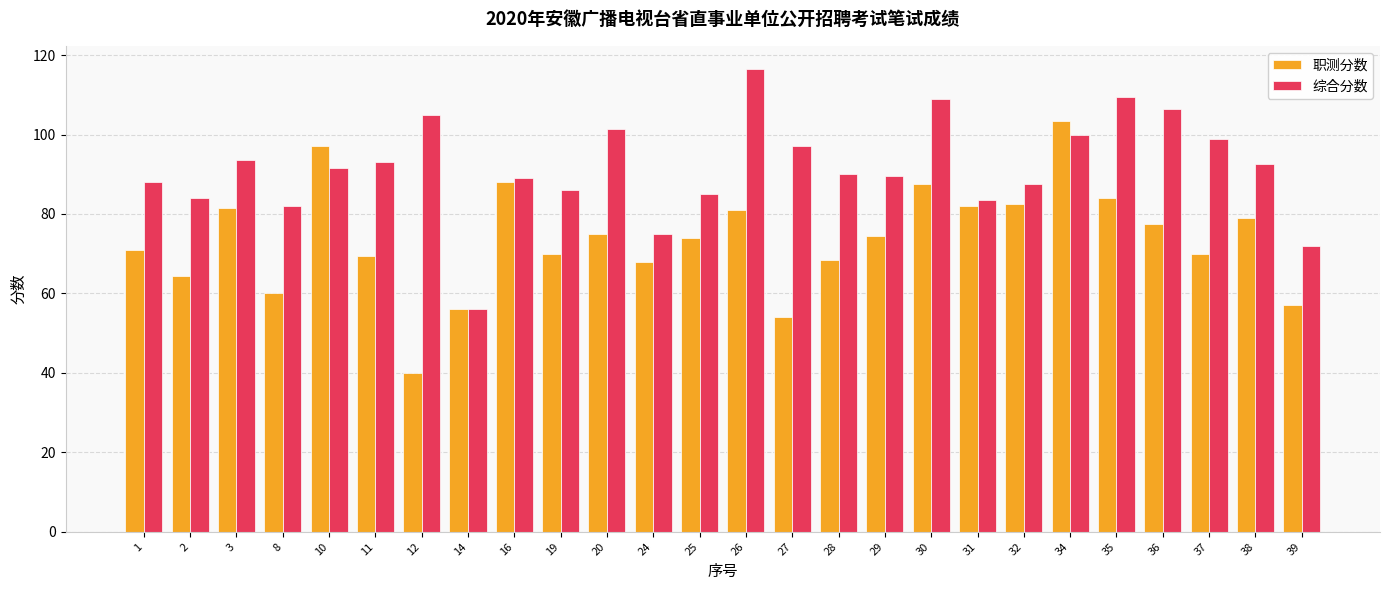

How many values in the 综合分数 series are below 91?

13